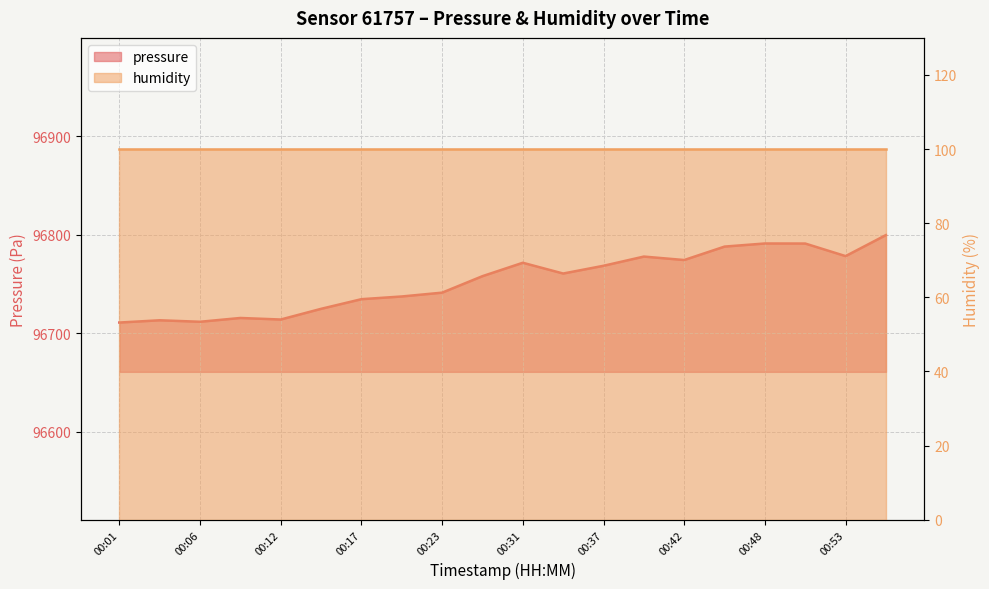

What is the sum of the values at 00:40 and 00:20?

193515.0